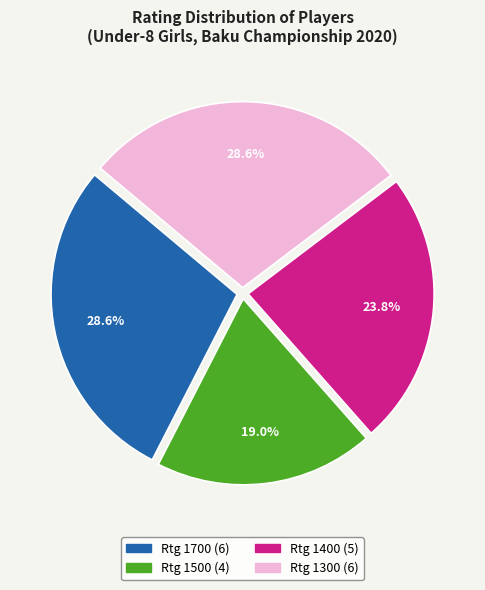

Is there any slice that represents more than half of the pie?

No